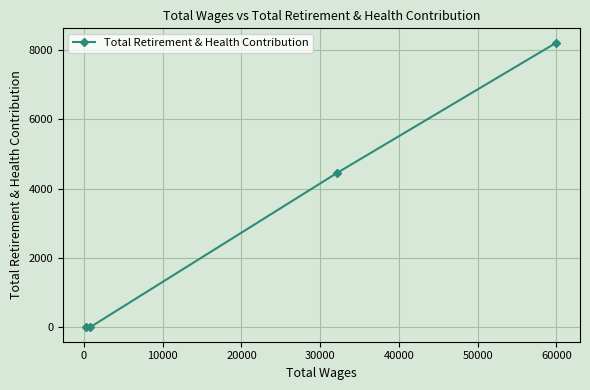

Does the chart have visible grid lines?

Yes